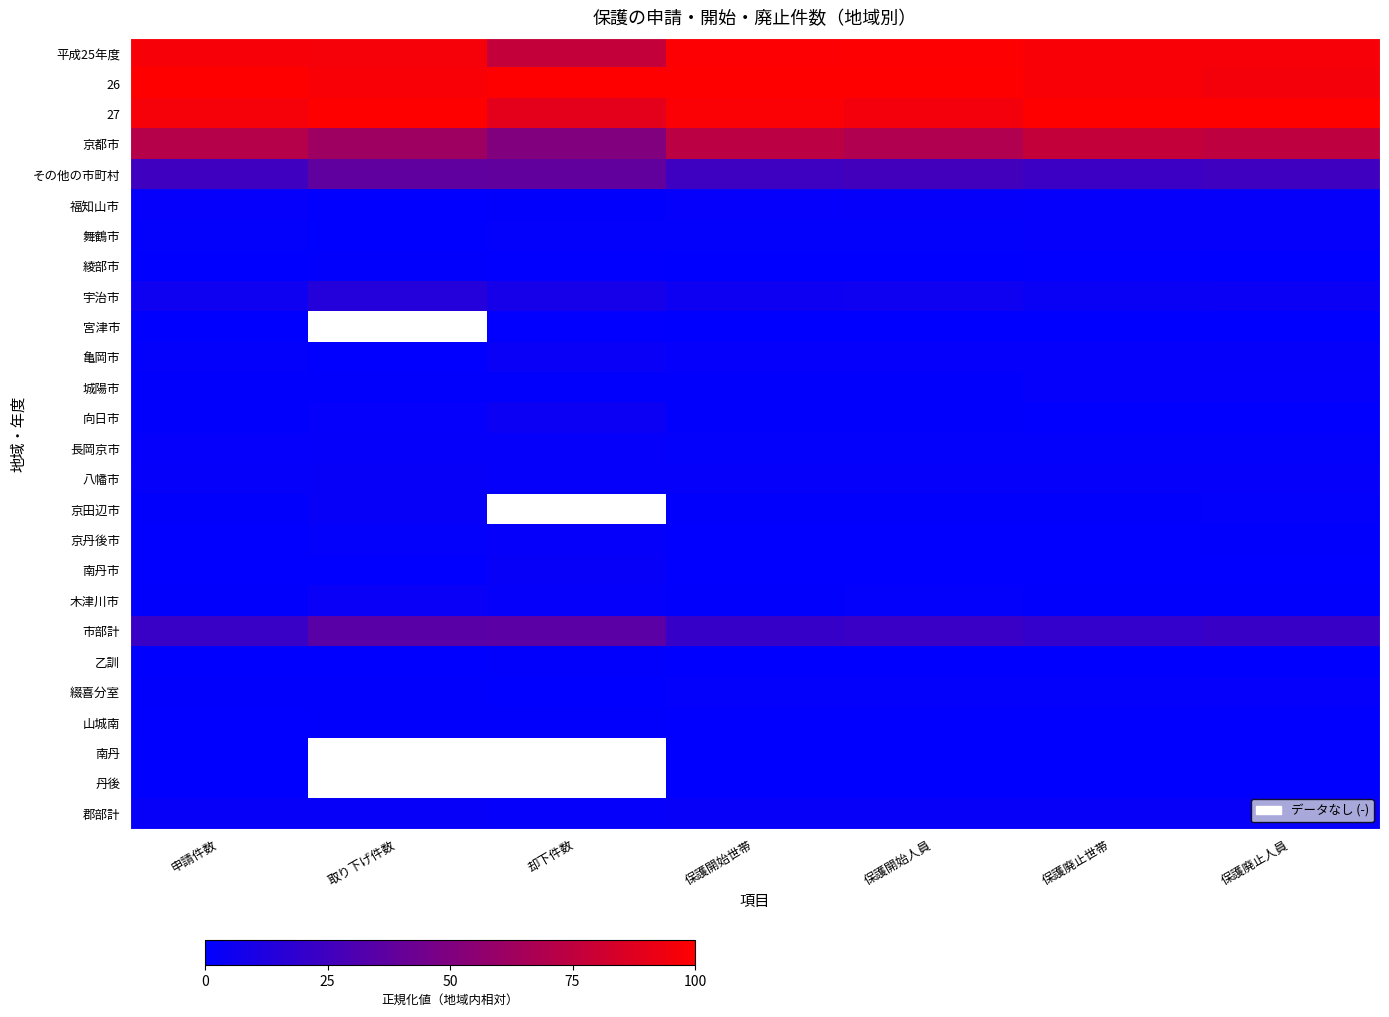

What is the sum of all 亀岡市 values?

12.9